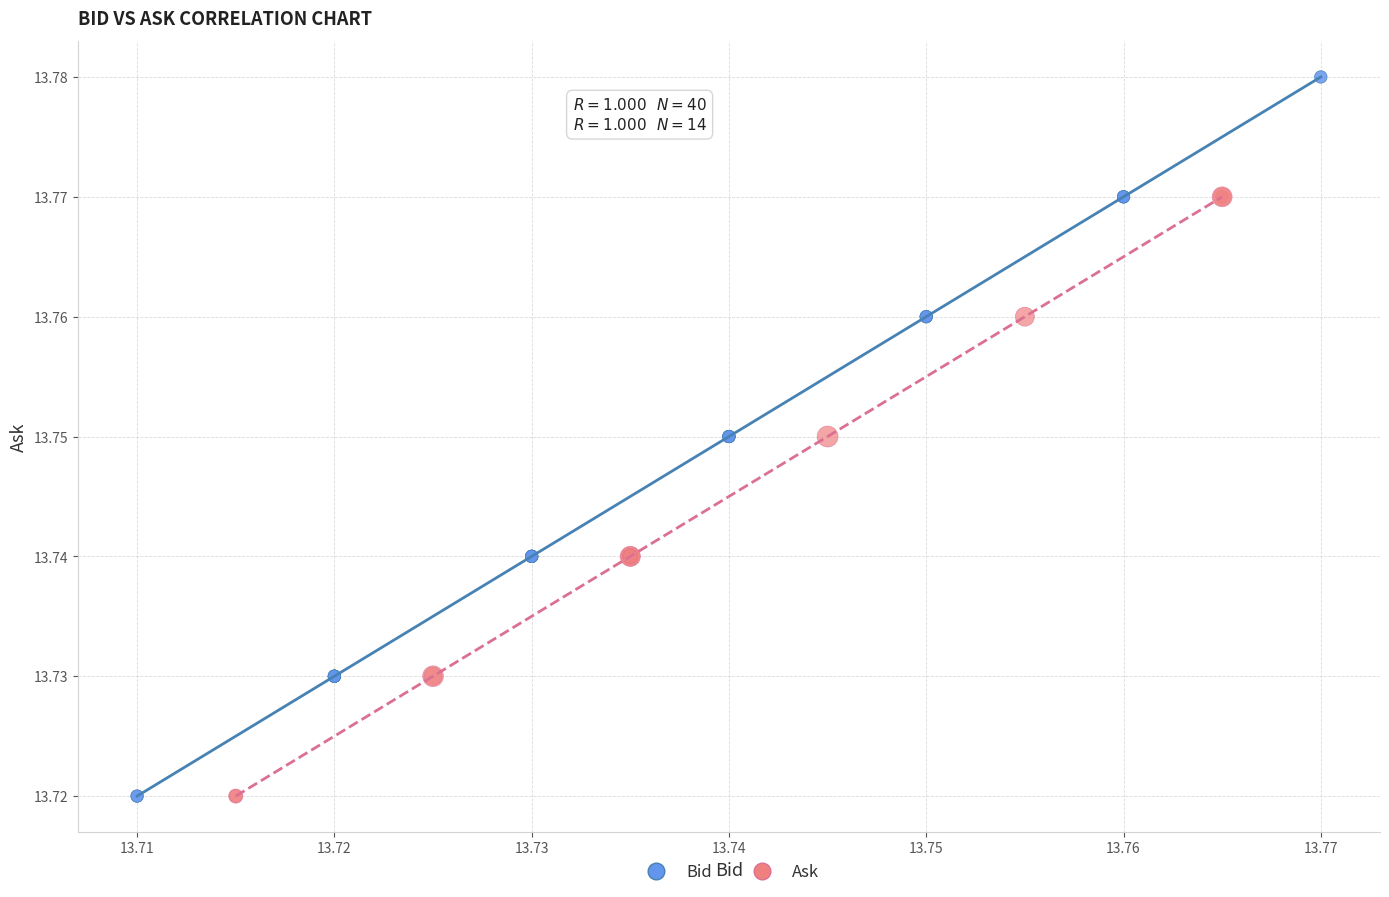

Which series has the largest Y range (max minus min)?

Bid